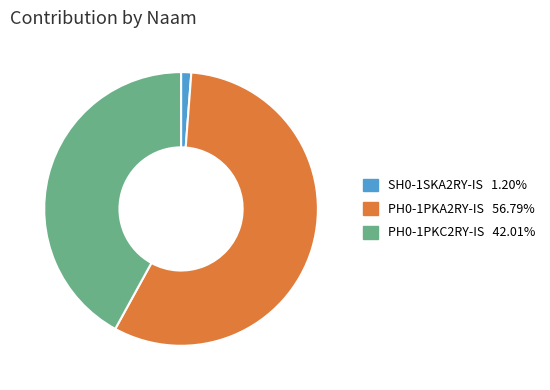

Rank the categories by value from highest to lowest.

PH0-1PKA2RY-IS, PH0-1PKC2RY-IS, SH0-1SKA2RY-IS